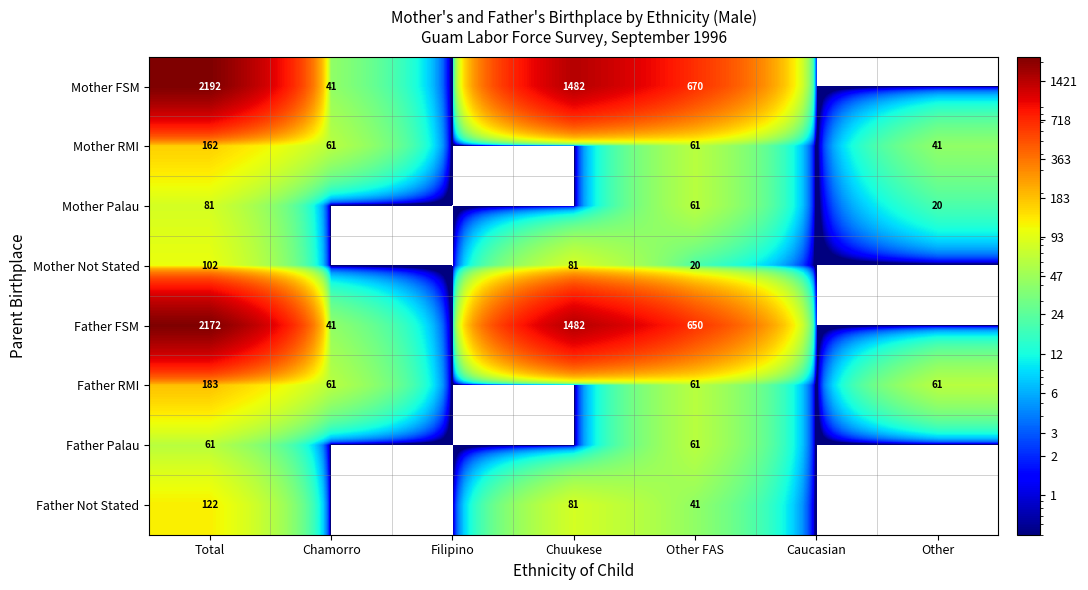

What is the total value across all series at Total?

5075